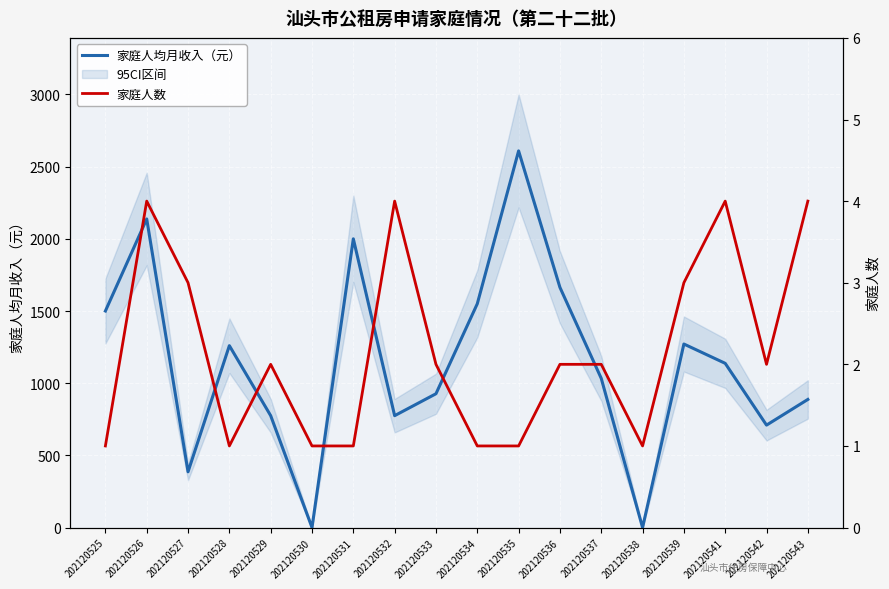

List the series in order of their peak value, lowest first.

家庭人数, 家庭人均月收入（元）